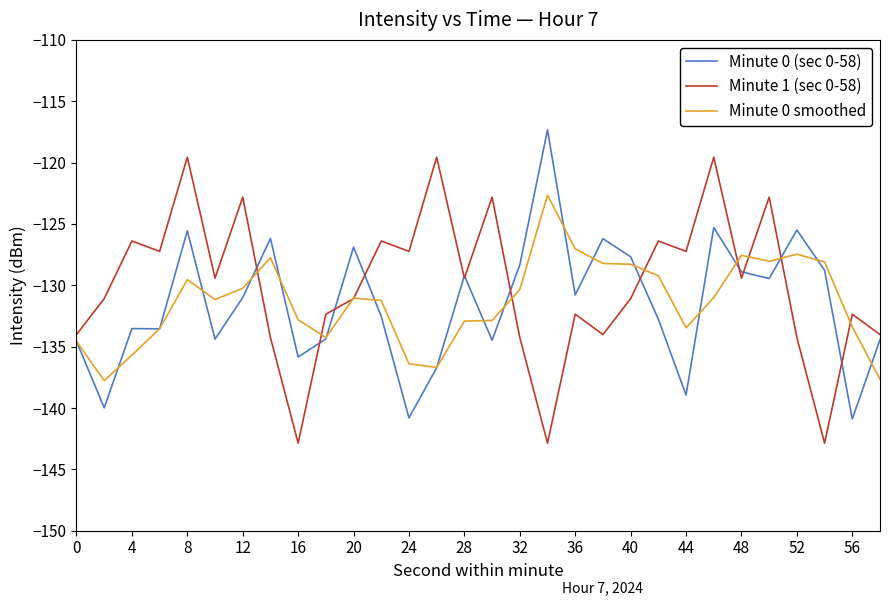

The value of Minute 0 smoothed at 8 is -129.5. True or false?

True